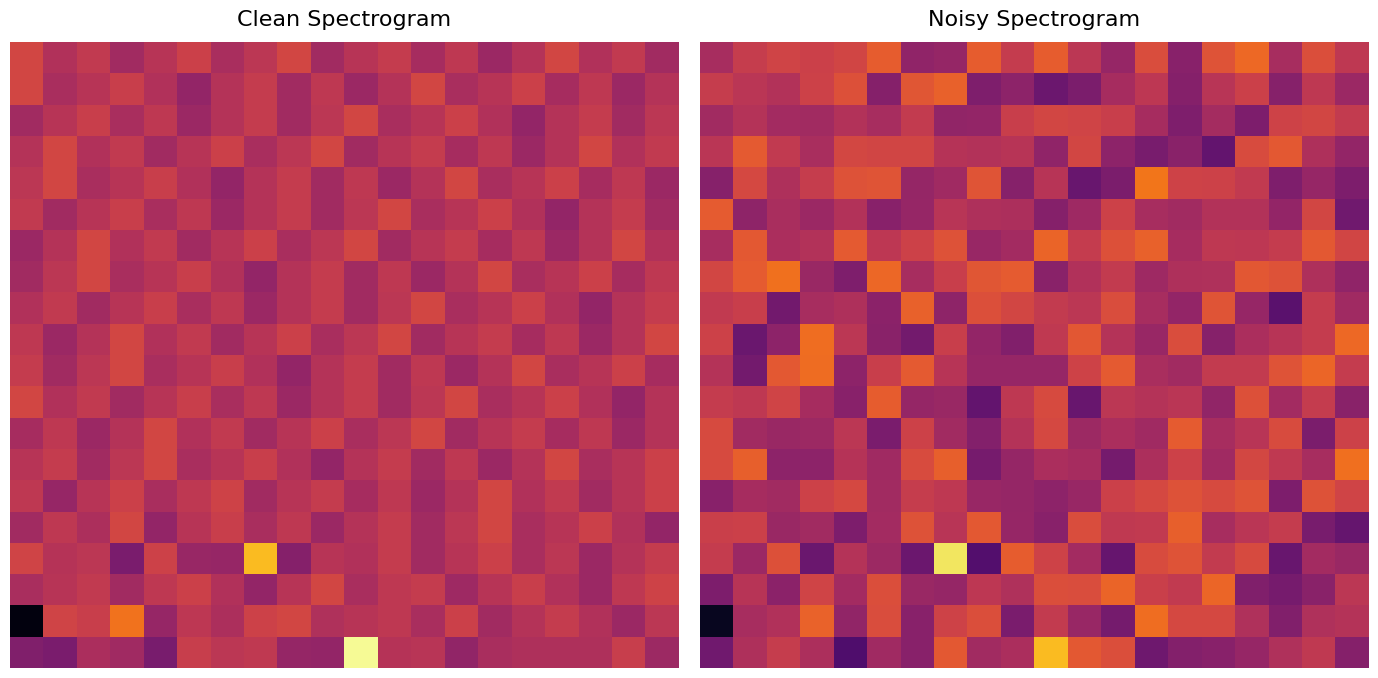

How many series are shown in this chart?

20